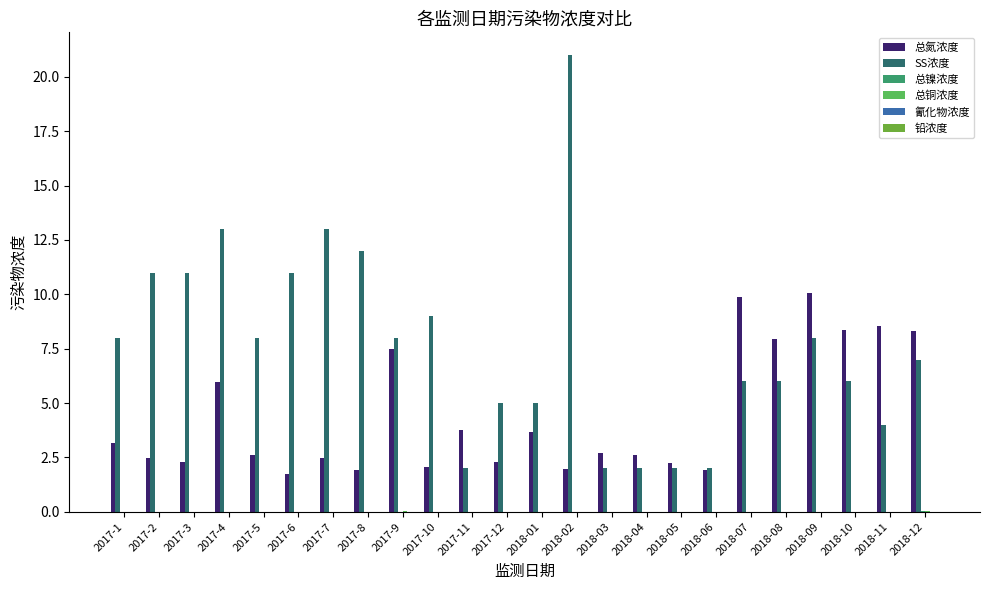

Which series changed the most between 2017-4 and 2018-06?

SS浓度